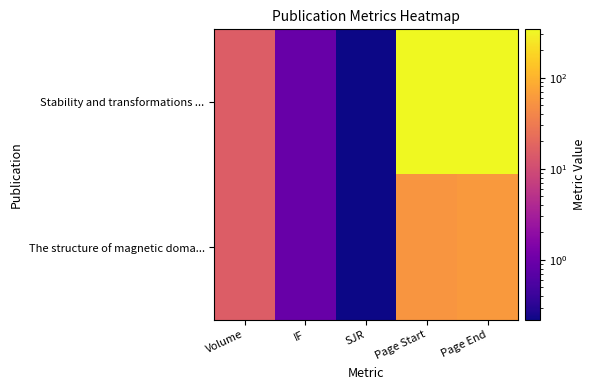

At which category is the sum across all series the highest?

Page End